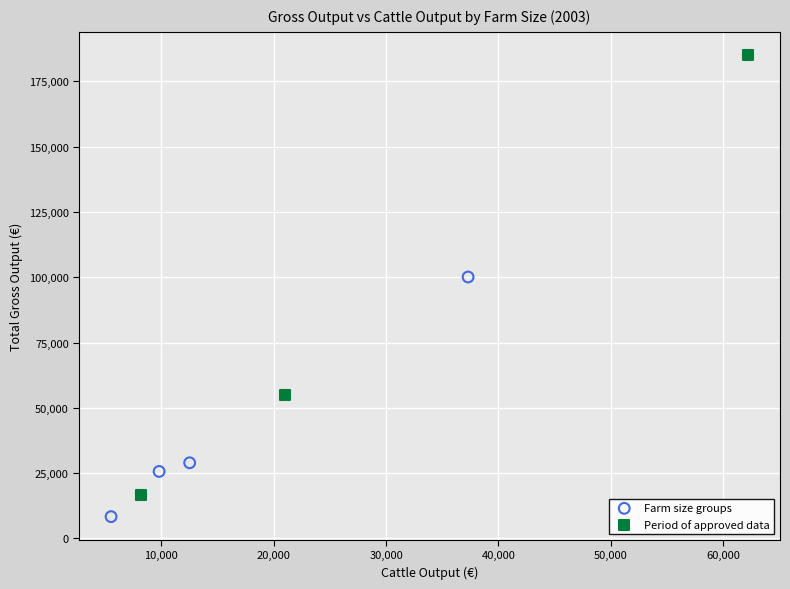

Which series reaches the minimum Y coordinate?

Farm size groups